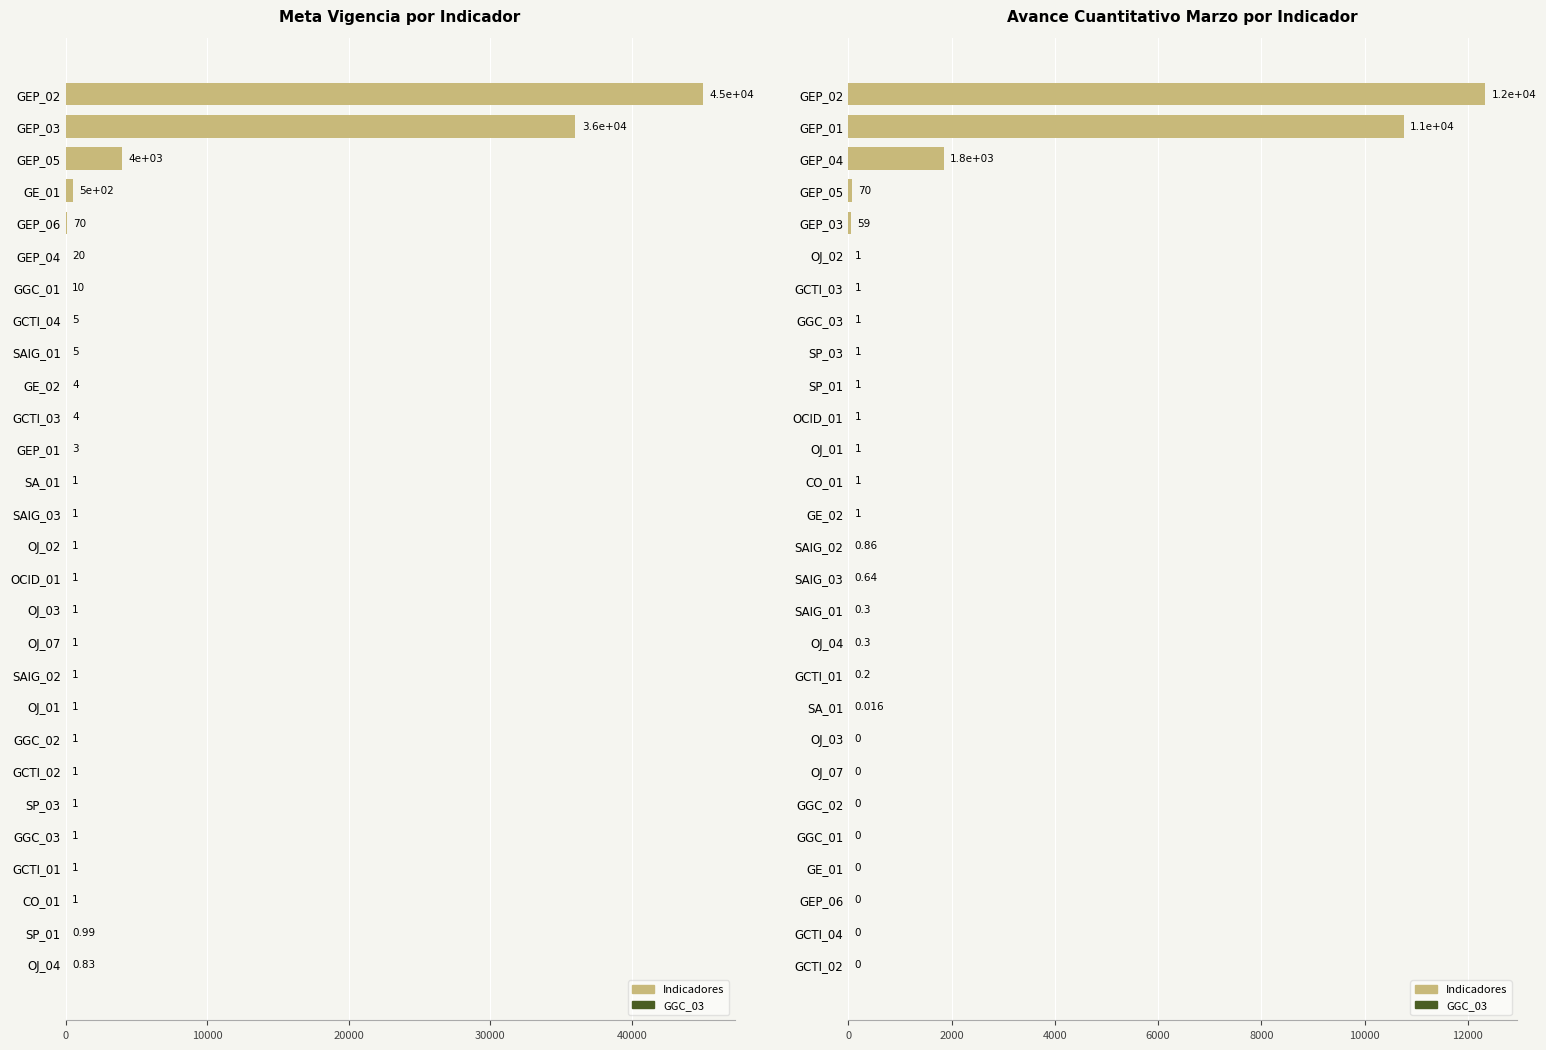

What position from the right is GGC_03?

8